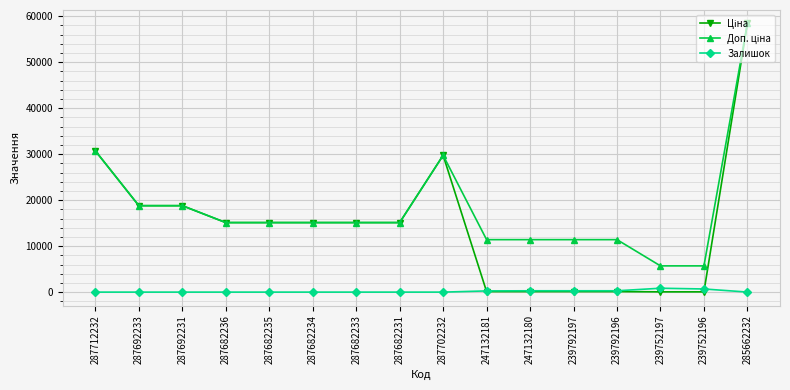

At which category is the sum across all series the highest?

285662232